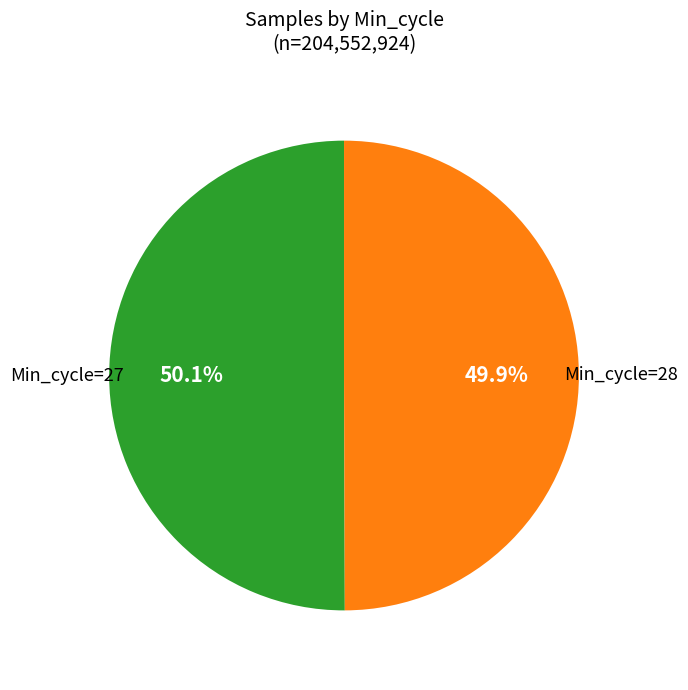

How many segments does this pie chart have?

2